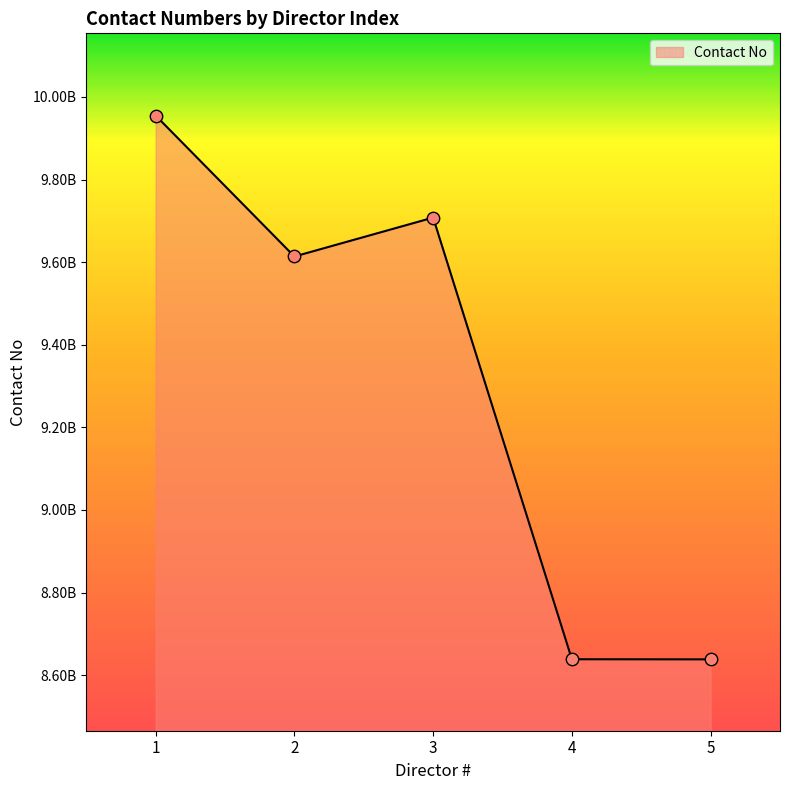

What is the change in value from 2 to 4?

-975220450